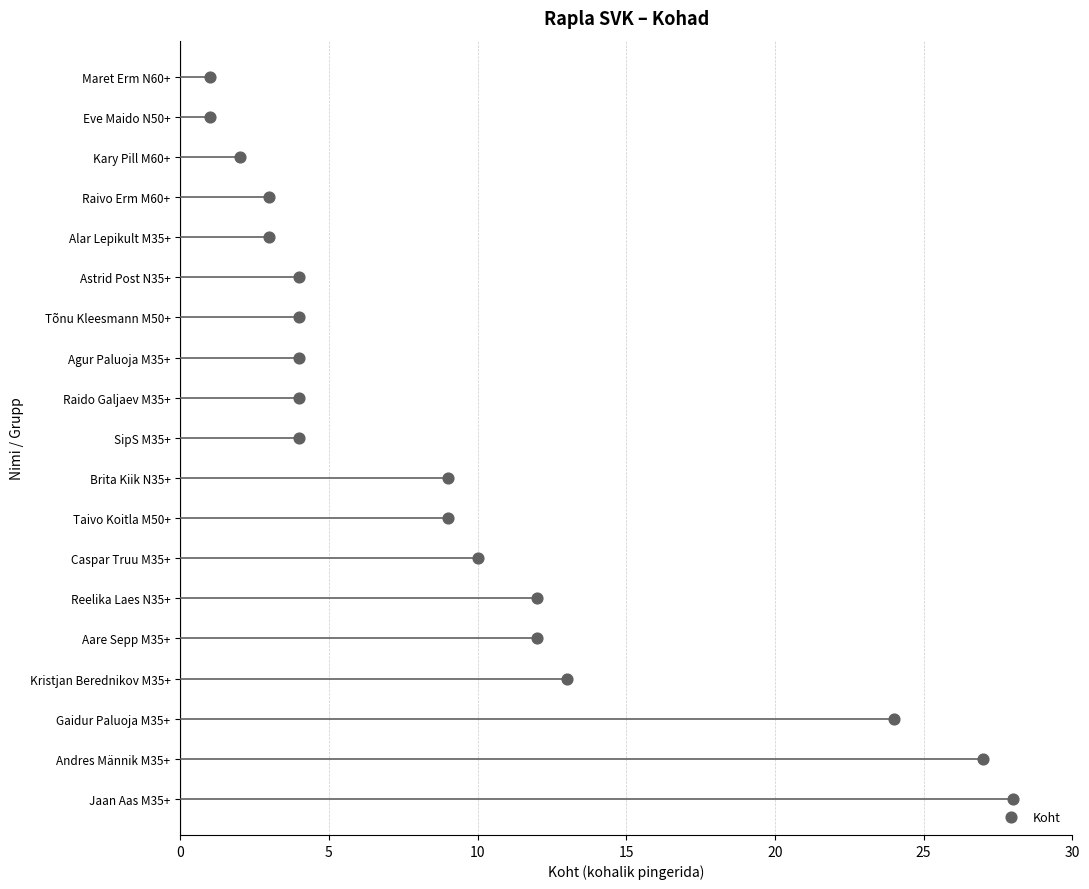

What is the change in value from 10 to 25?

+3